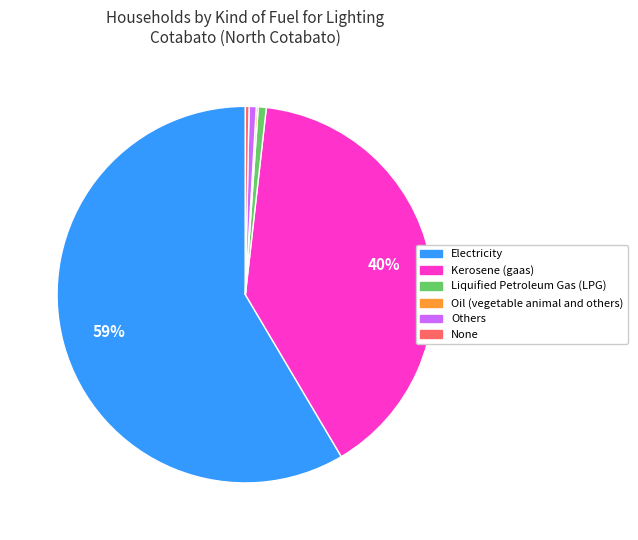

True or false: Kerosene (gaas) accounts for 25% of the total.

False